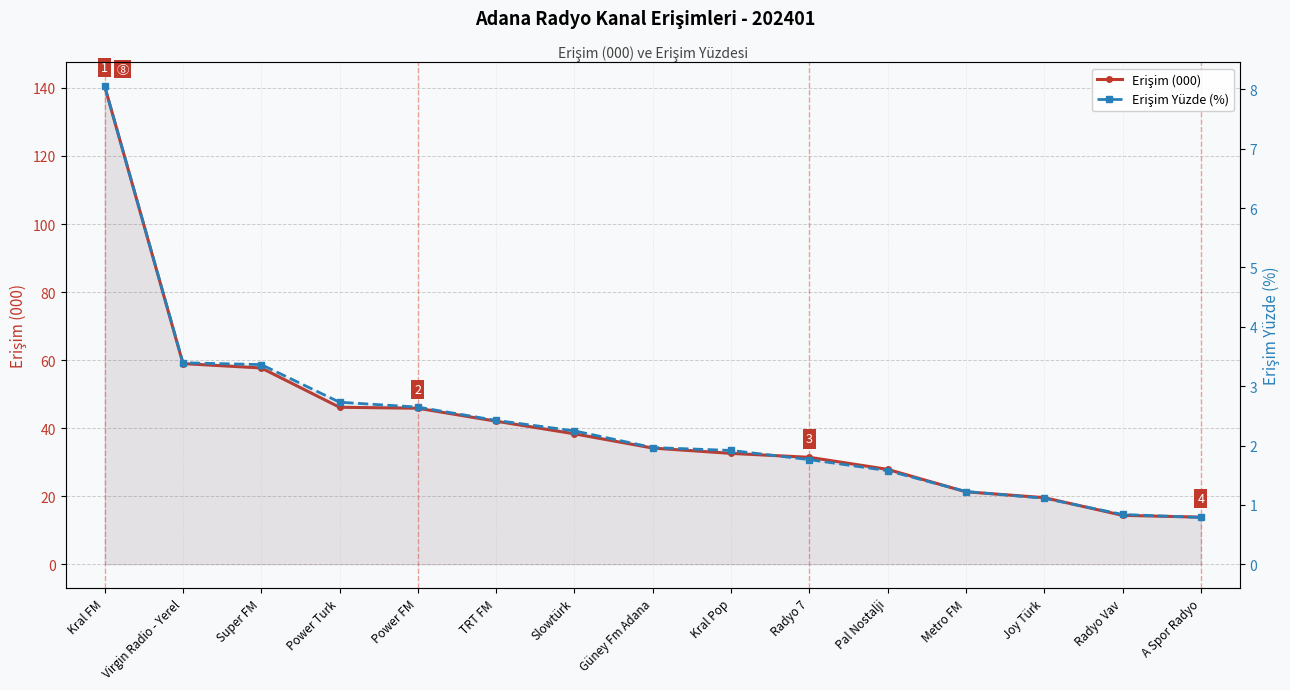

True or false: Erişim (000) has more than 0 points higher than both neighbors.

False